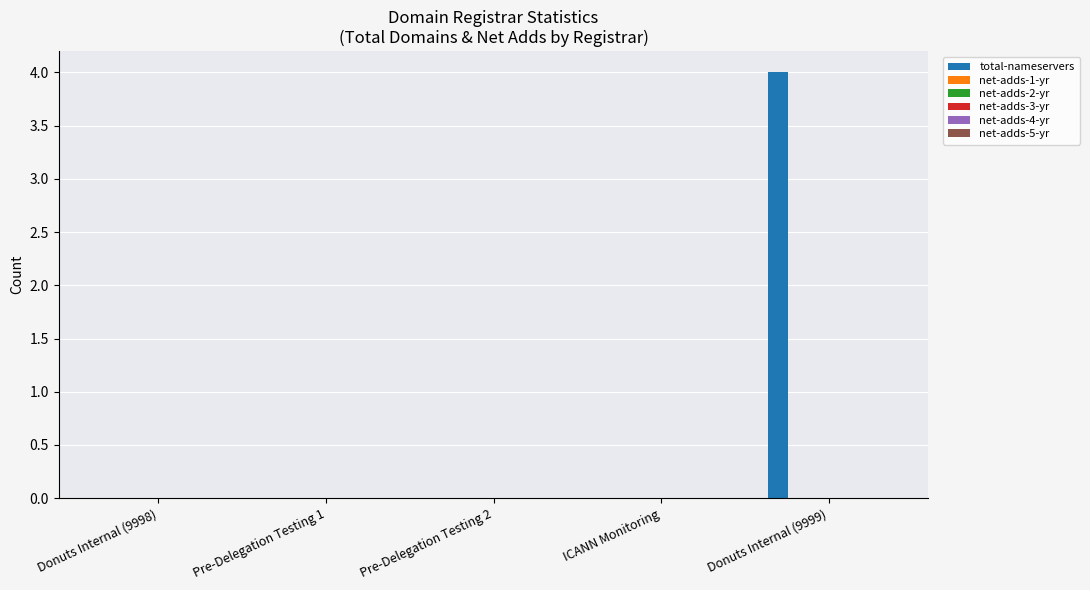

What is the maximum value shown in the chart?

4